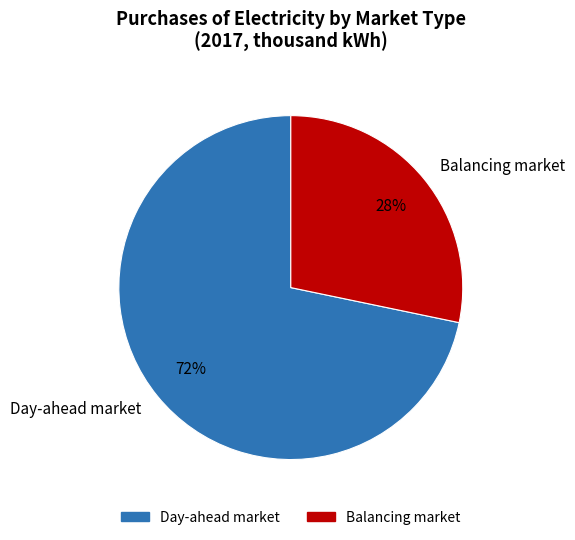

What is the ratio of the value at Balancing market to the value at Day-ahead market?

0.4